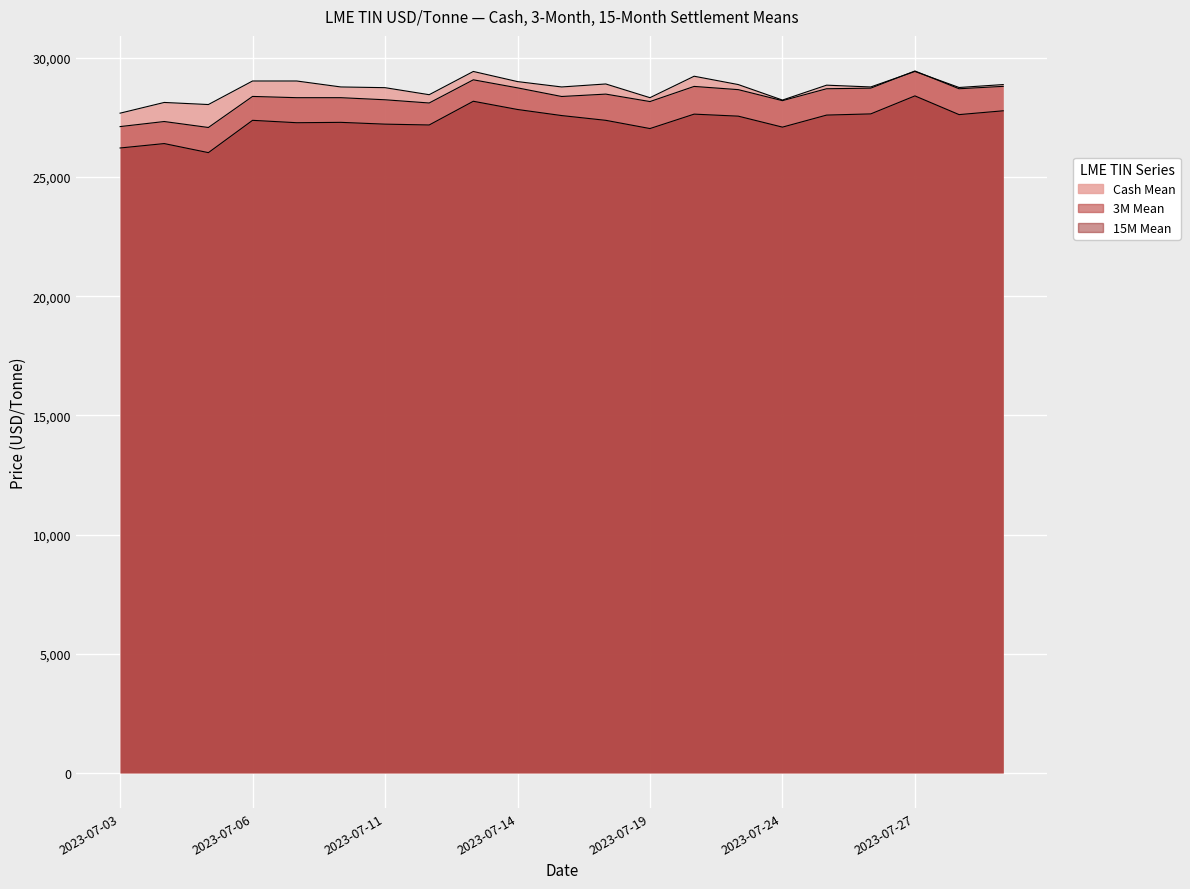

What is the sum of all Cash Mean values?

603285.0